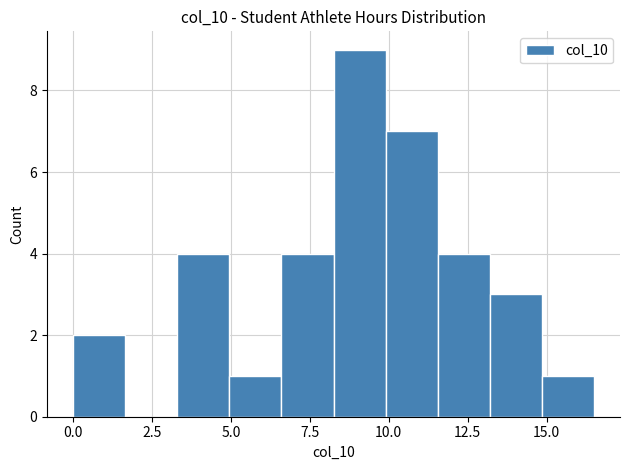

Read against the x-axis, roughly where is the centre of the tallest bar?

9.0